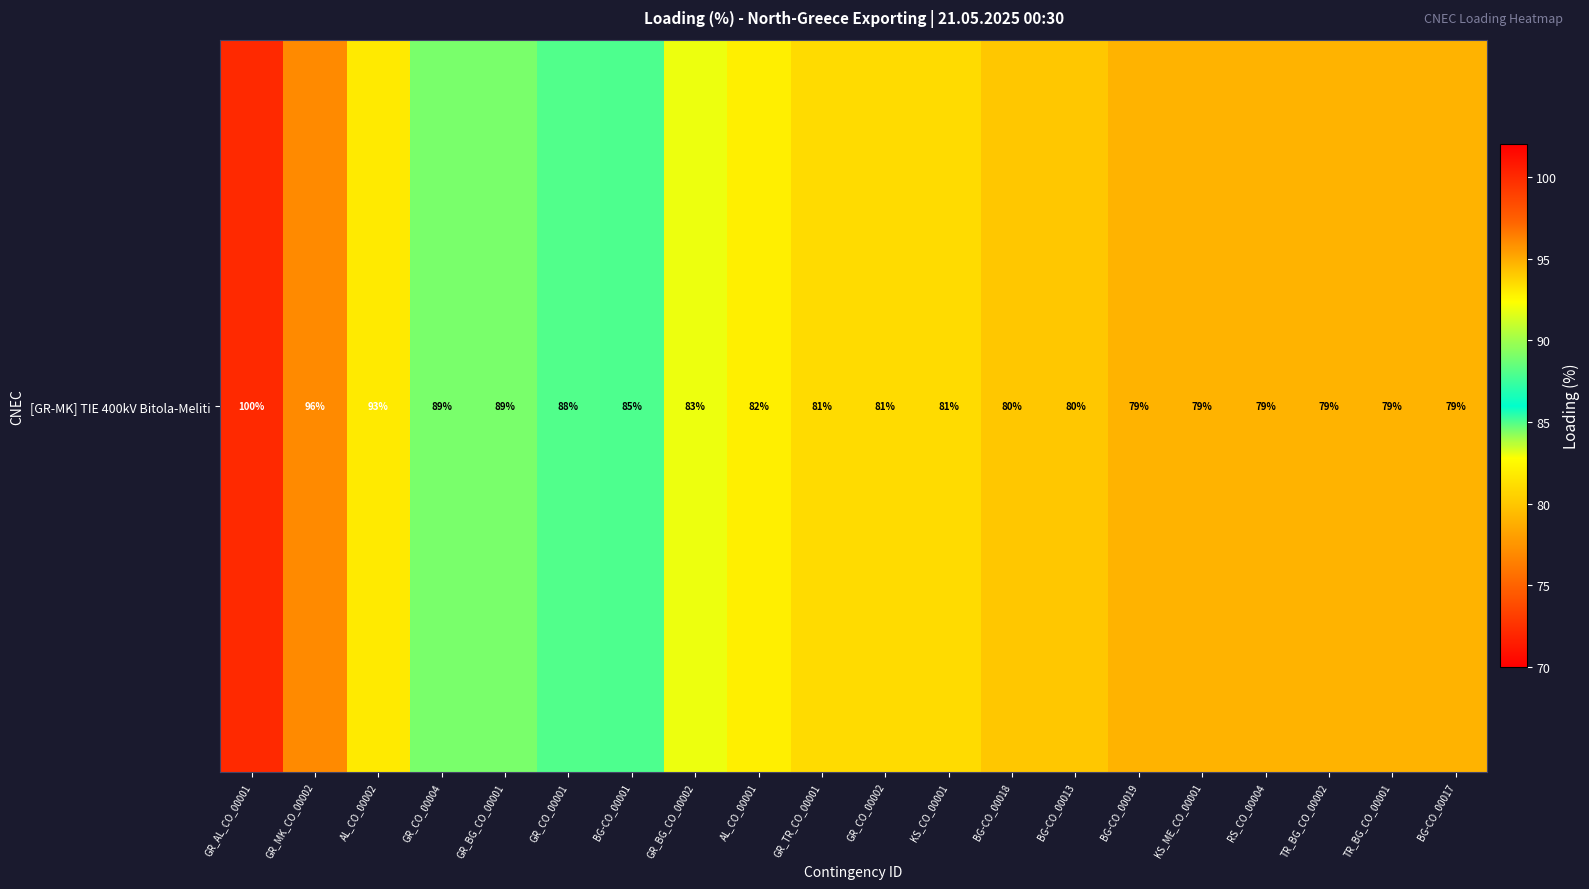

Reading right to left, what are all the values shown in this chart?

BG-CO_00017=79	TR_BG_CO_00001=79	TR_BG_CO_00002=79	RS_CO_00004=79	KS_ME_CO_00001=79	BG-CO_00019=79	BG-CO_00013=80	BG-CO_00018=80	KS_CO_00001=81	GR_CO_00002=81	GR_TR_CO_00001=81	AL_CO_00001=82	GR_BG_CO_00002=83	BG-CO_00001=85	GR_CO_00001=88	GR_BG_CO_00001=89	GR_CO_00004=89	AL_CO_00002=93	GR_MK_CO_00002=96	GR_AL_CO_00001=100